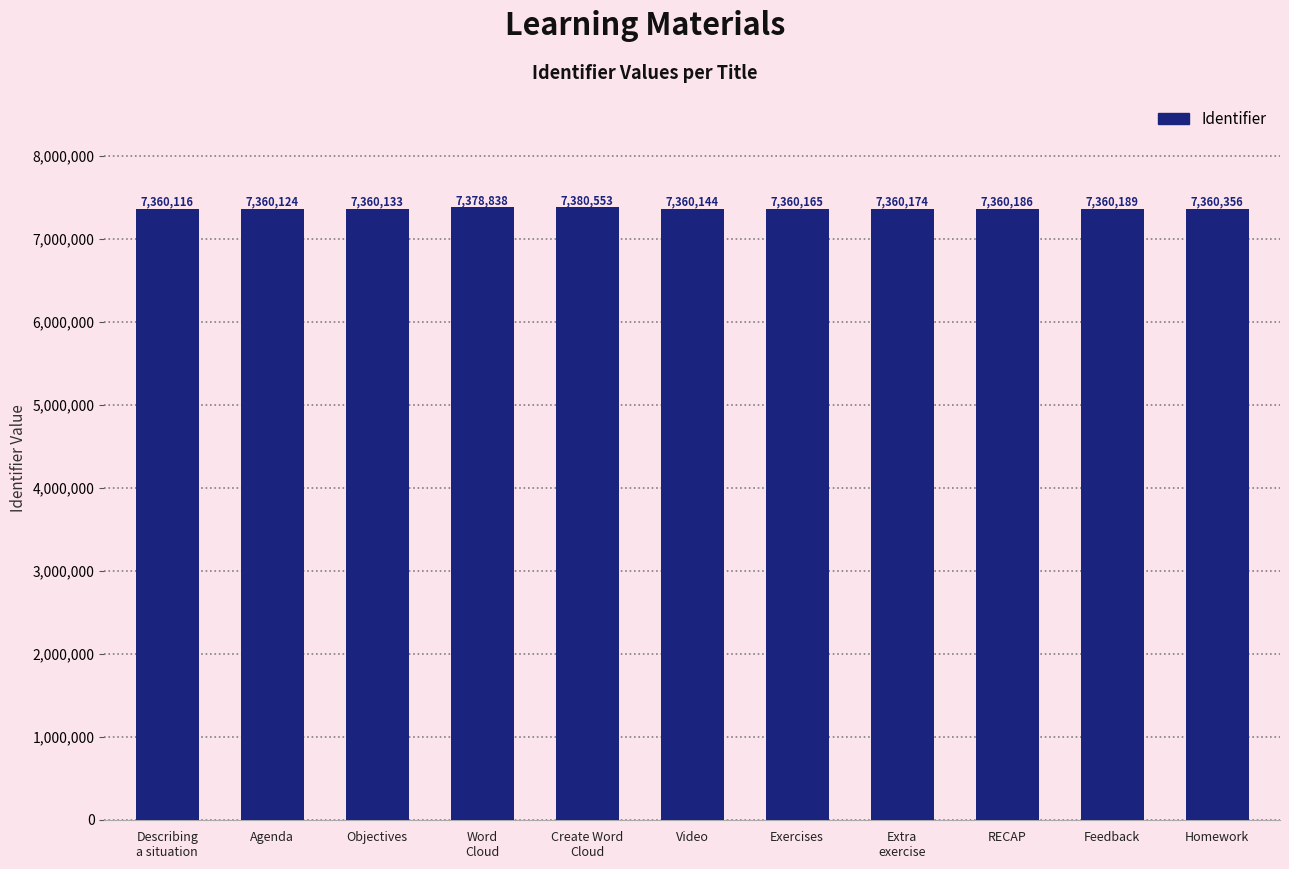

At which category does the chart reach its minimum across all series?

Describing
a situation